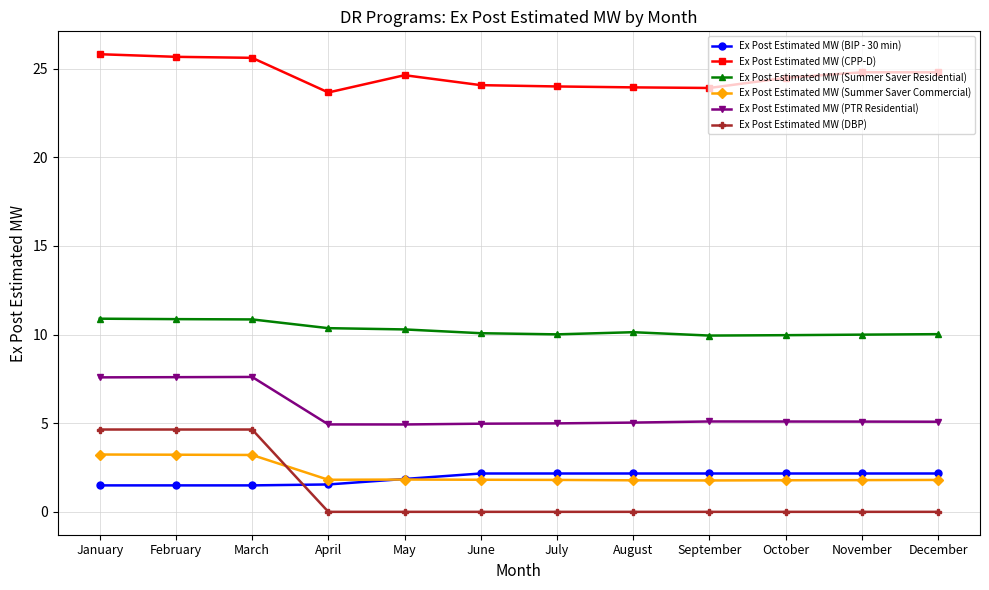

Which series has the largest total across all categories?

Ex Post Estimated MW (CPP-D)